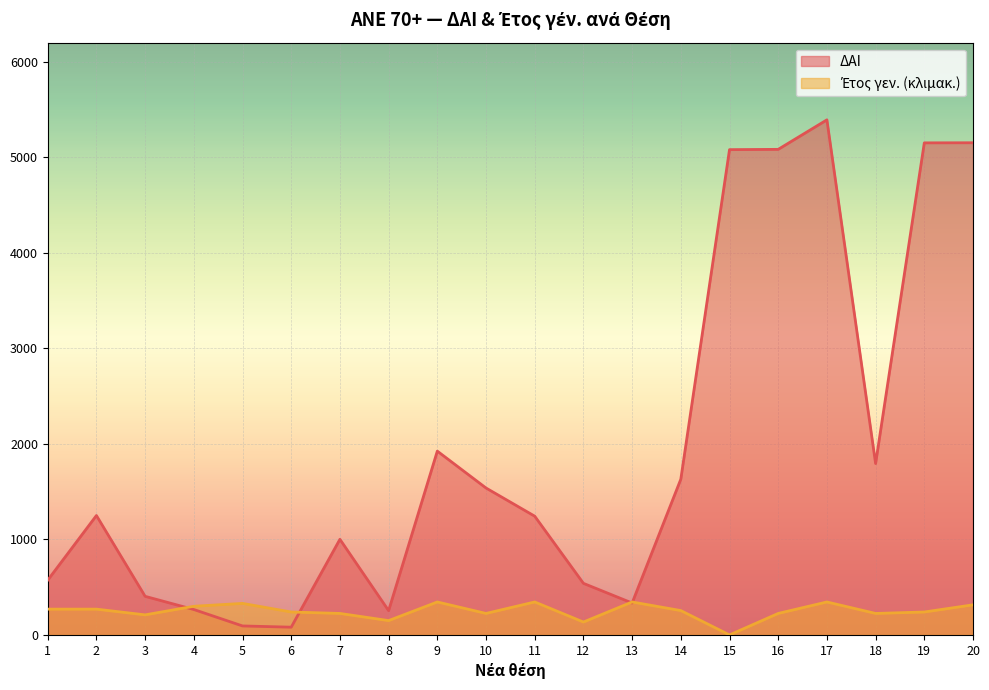

True or false: the data shows 3351 at 9.

False